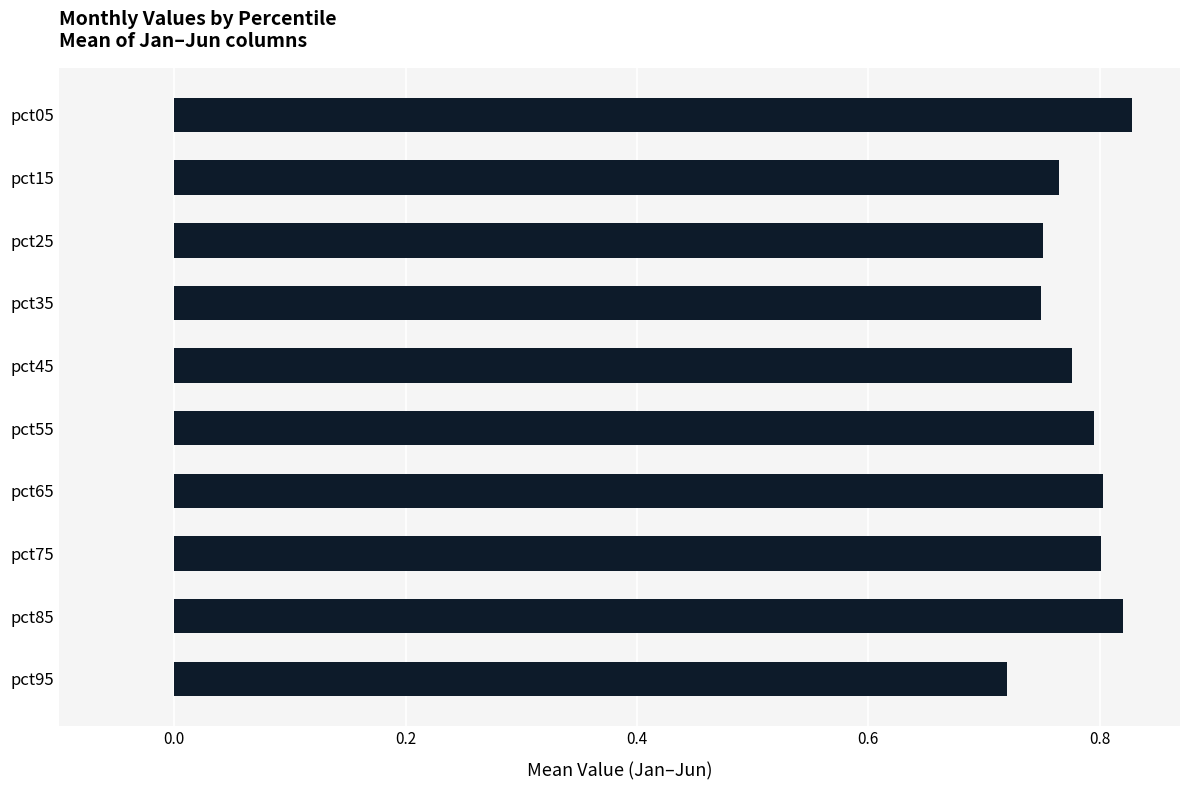

What is the difference between the second highest and minimum values?

0.1